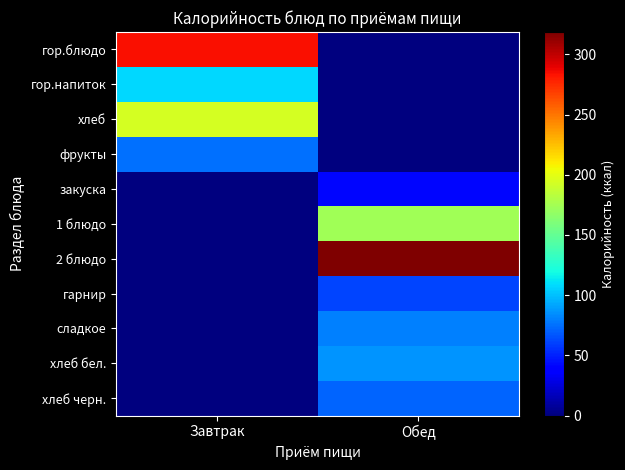

Which series has the largest total across all categories?

2 блюдо